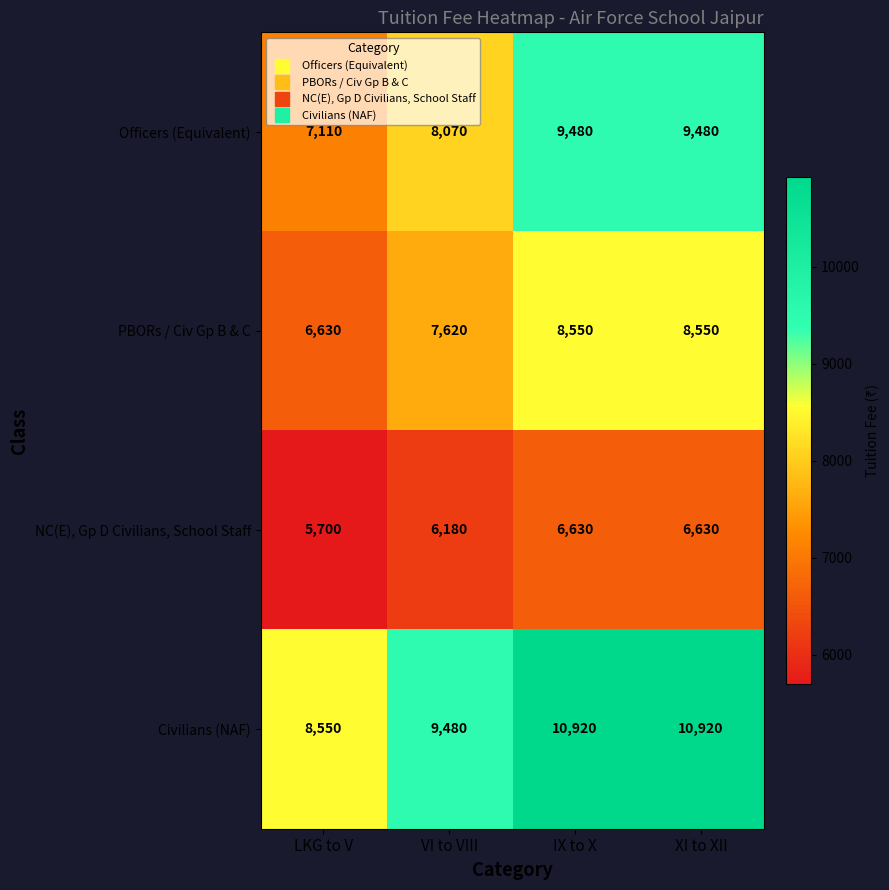

What is the difference between the highest and lowest values at IX to X?

4290